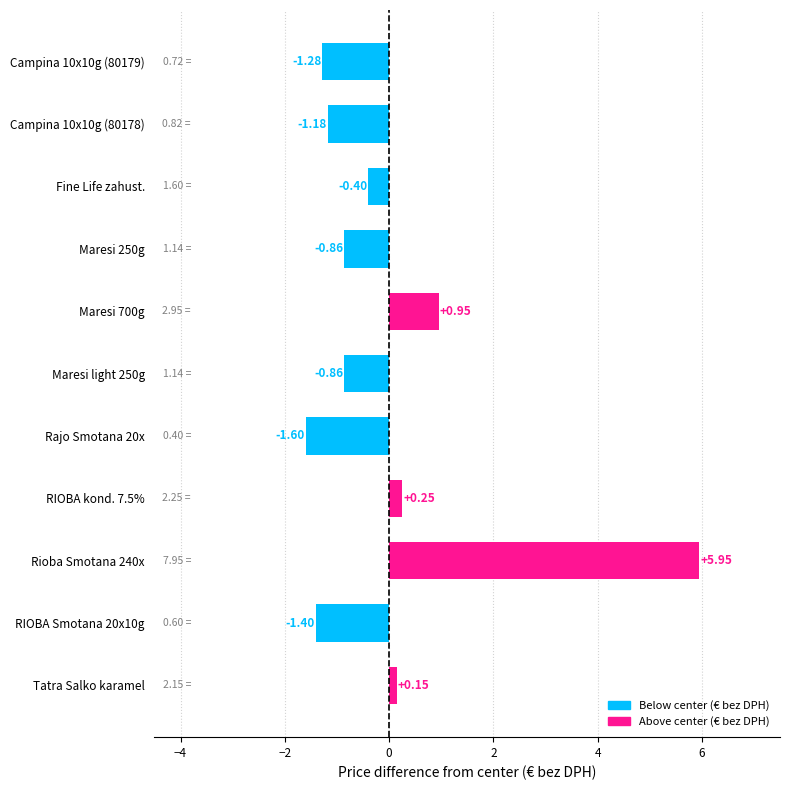

Does the chart contain stacked bars?

No